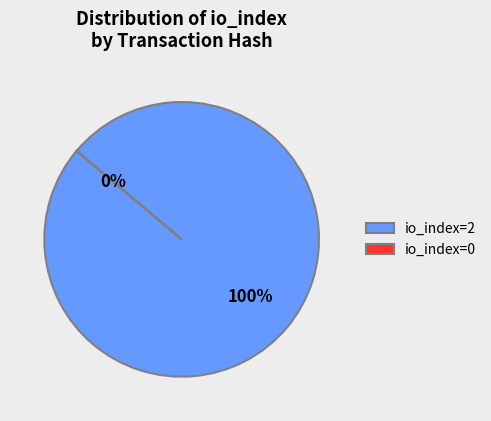

What percentage is the io_index=2 slice, to the nearest percent?

100%